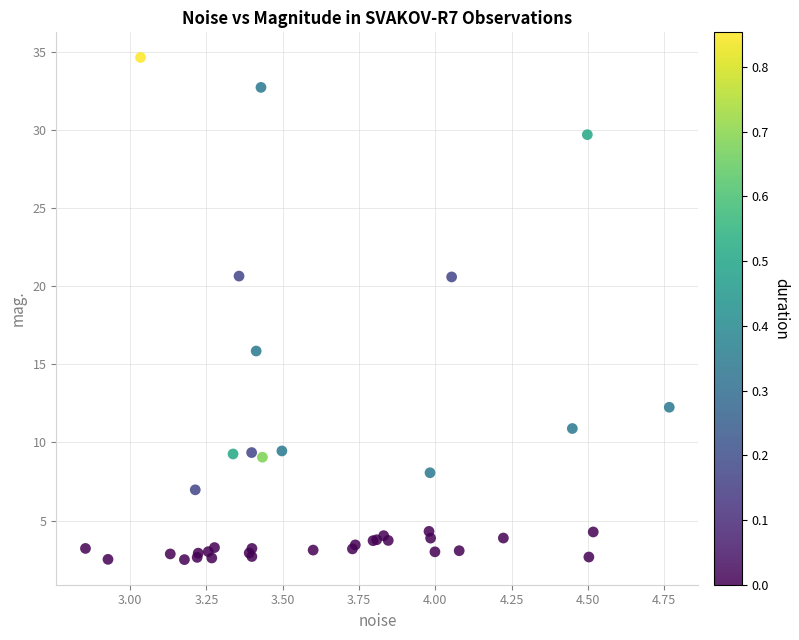

What Y value in the scatter plot is closest to 18?

15.8